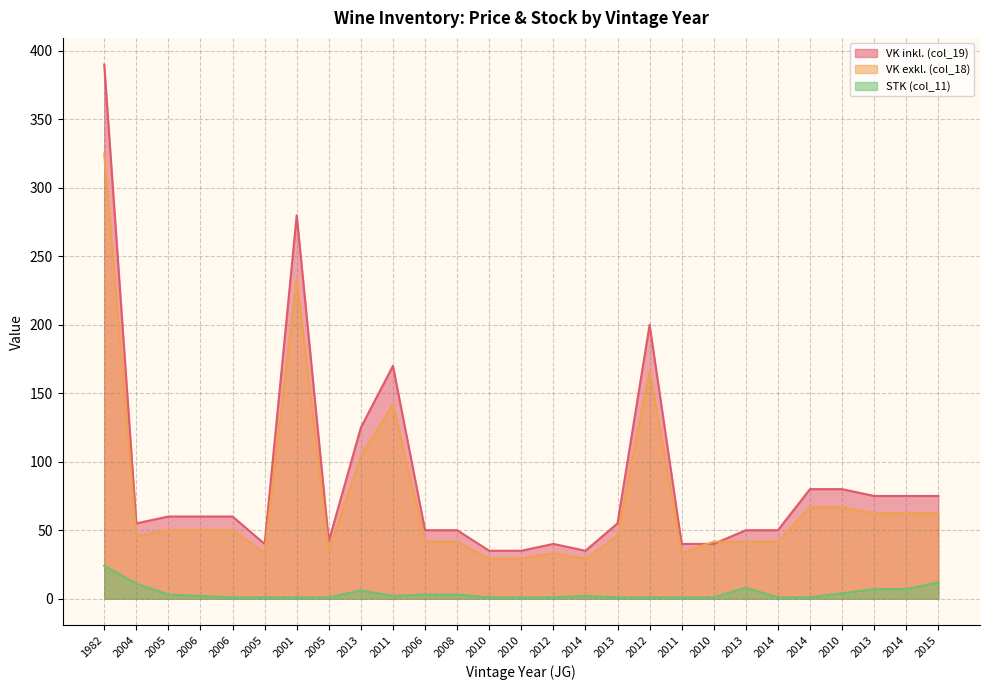

In VK exkl. (col_18), how many points are lower than both neighbors (excluding endpoints)?

5